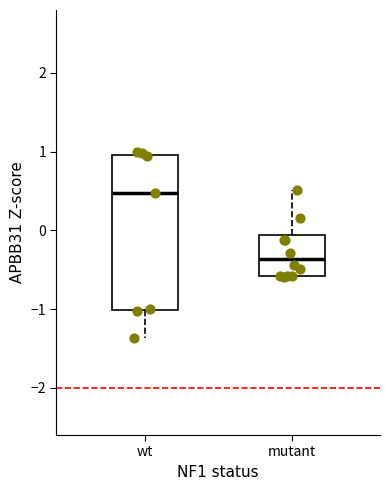

Where does the lower whisker of the box for wt end on the y-axis? The values are not printed on the chart, so give them approximately, as read against the axis.

-1.4